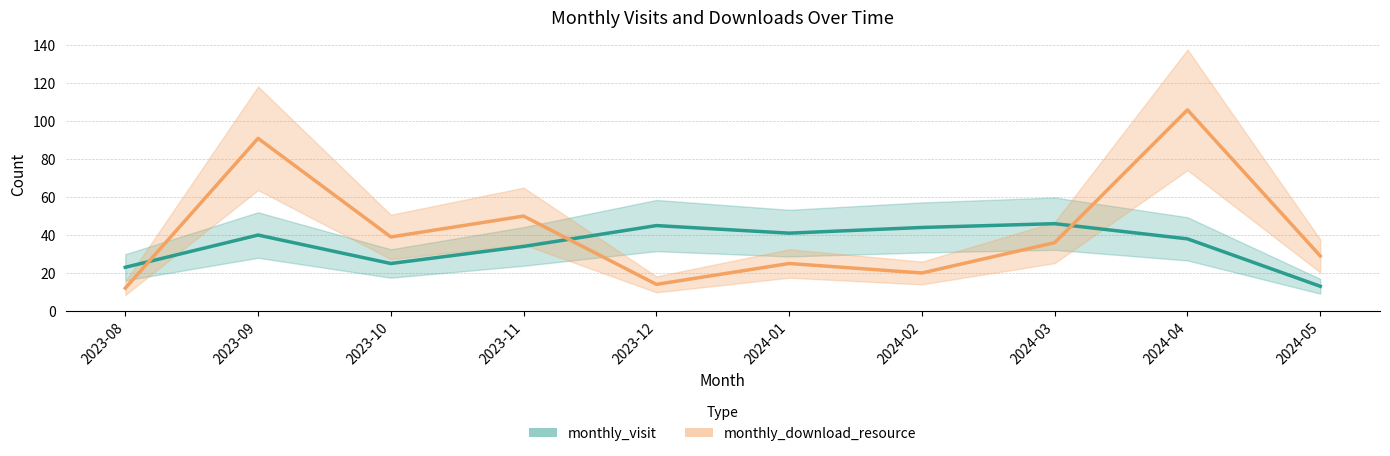

What is the average value of the monthly_download_resource series?

42